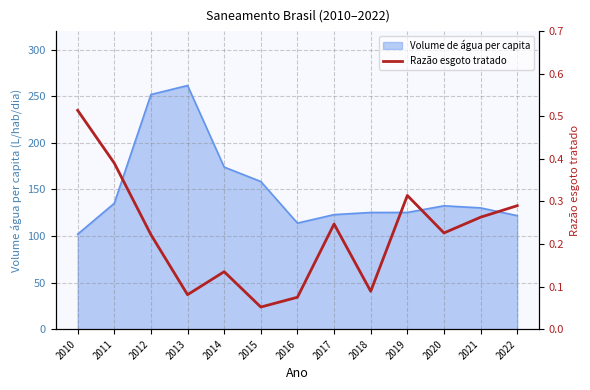

True or false: the data has more than 2 interior local peaks.

True